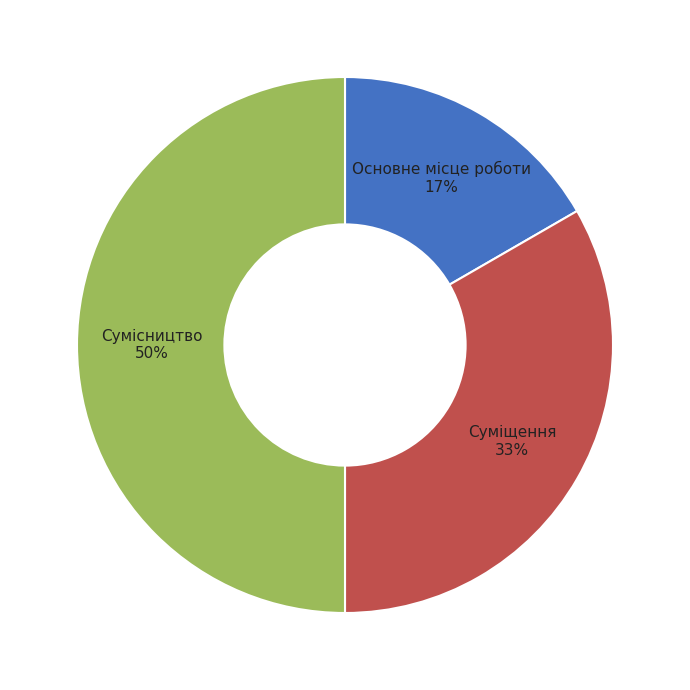

How many segments does this pie chart have?

3